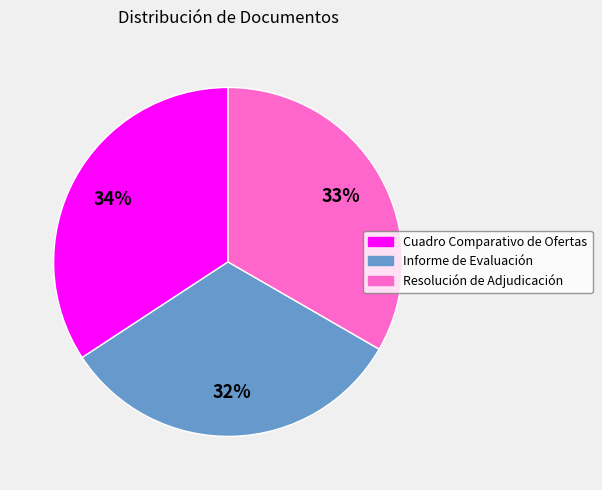

The Cuadro Comparativo de Ofertas slice represents 34% of the pie. True or false?

True